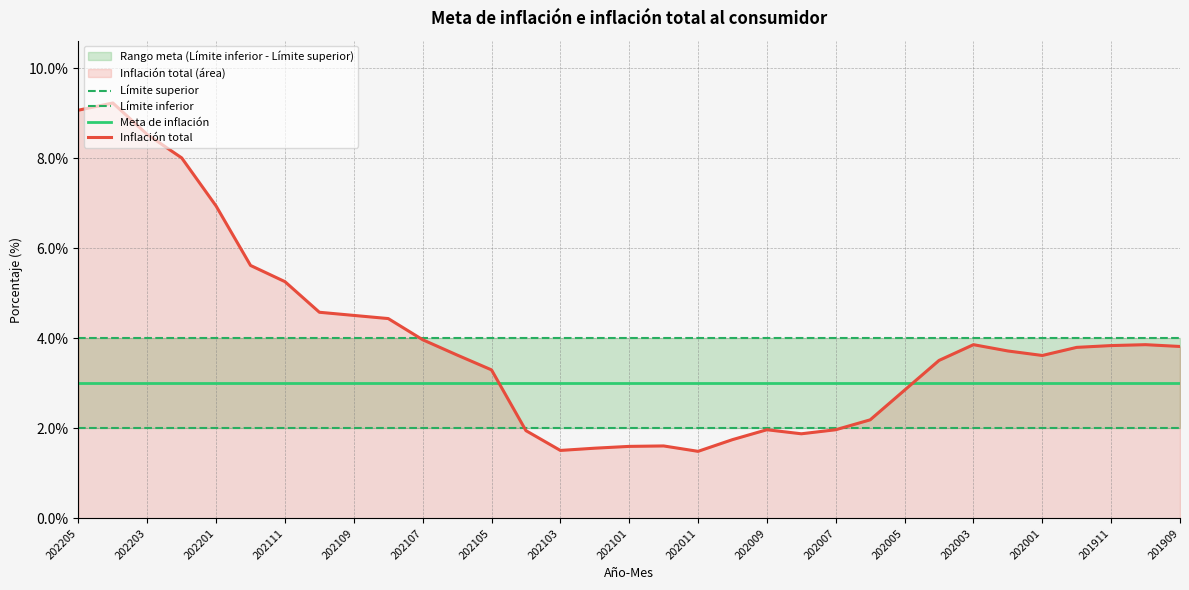

True or false: Meta de inflación has a value of 3.0 at 202005.

True